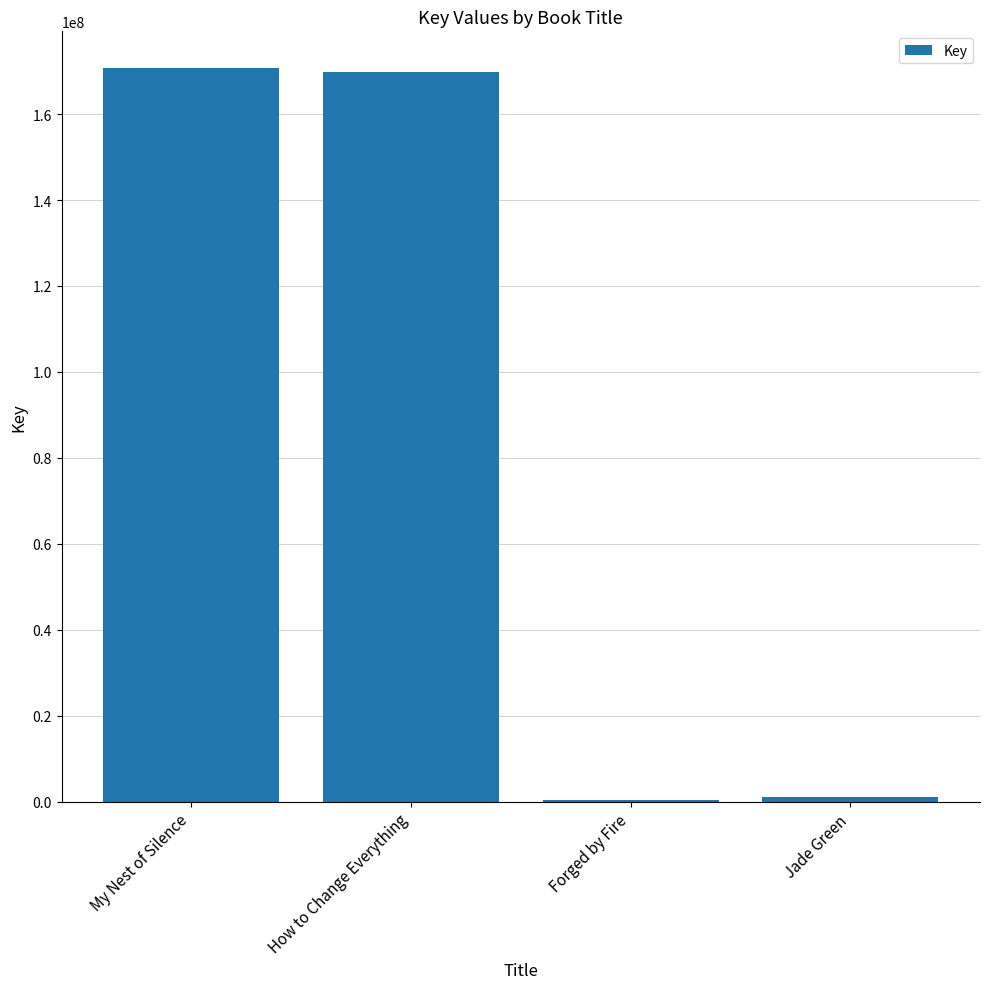

What is the greatest value displayed?

170708562